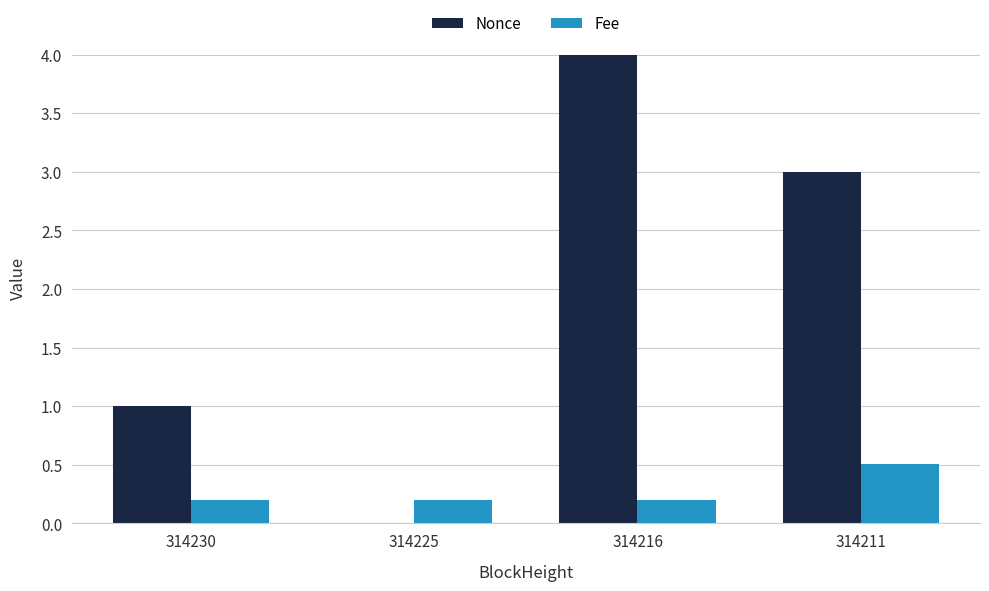

The Fee series shows 0.2 at 314216. True or false?

True